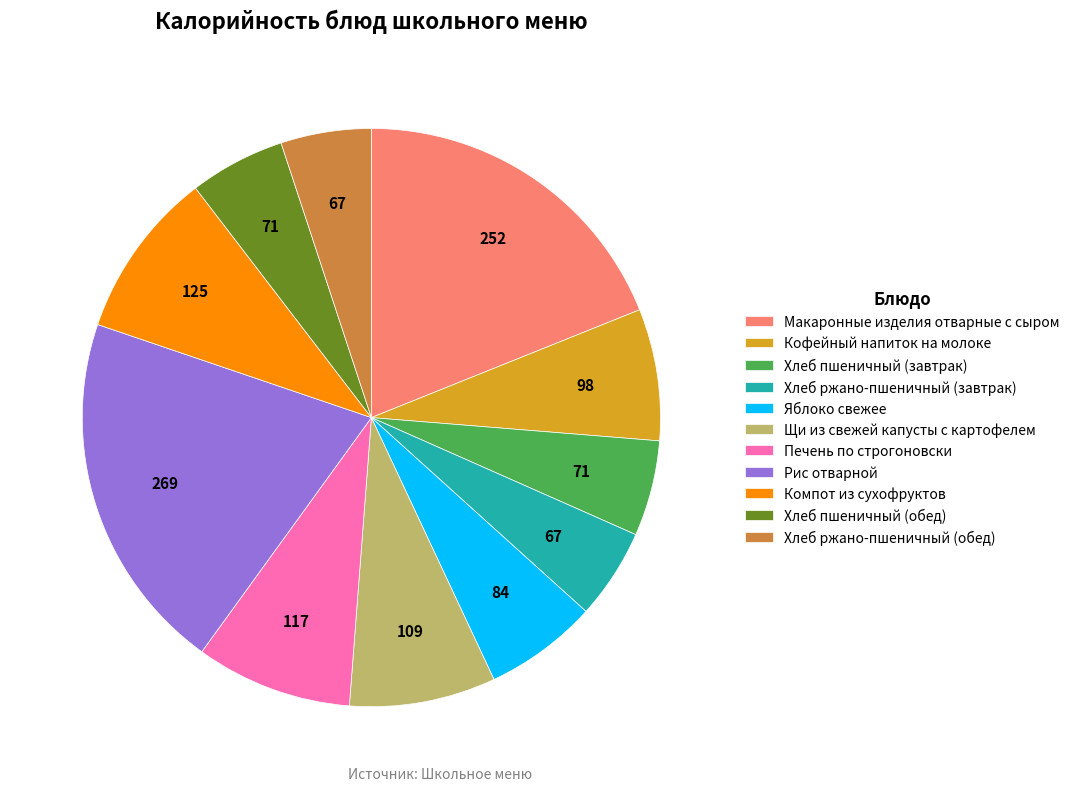

Do Рис отварной and Компот из сухофруктов together represent more than half of the pie?

No